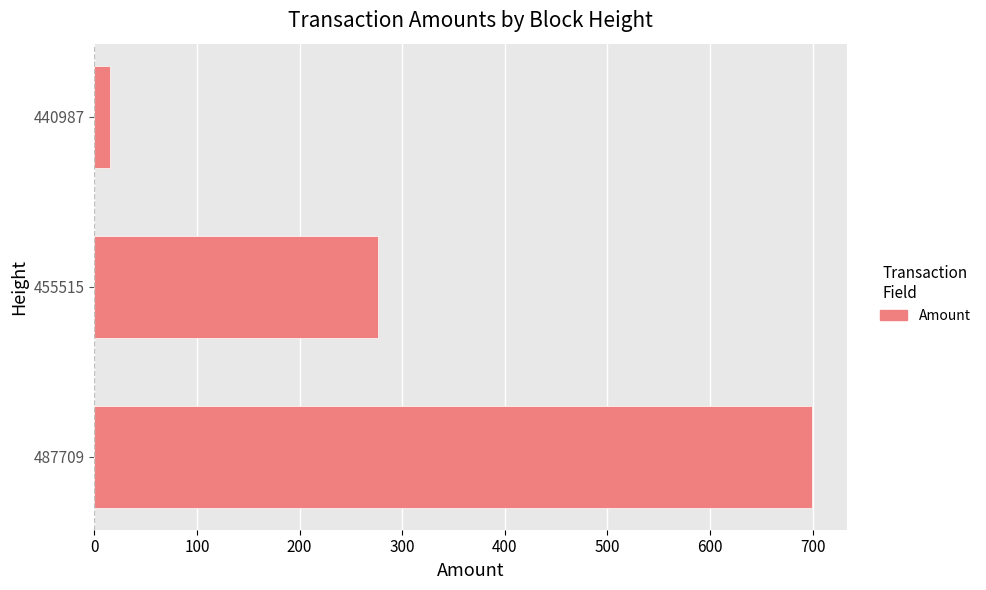

What is the sum of all values?

990